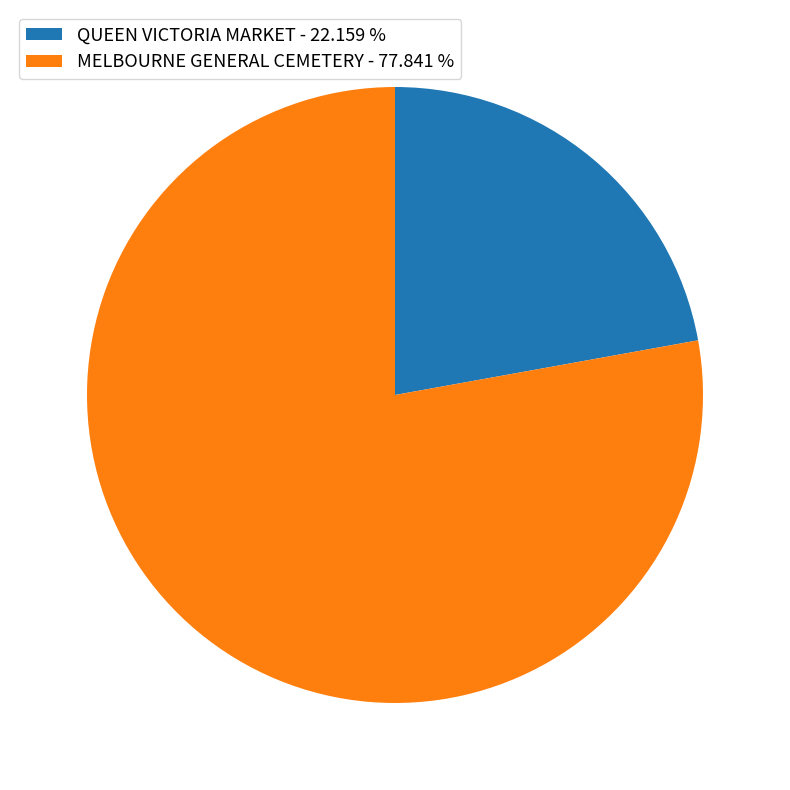

What is the ratio of the value at MELBOURNE GENERAL CEMETERY - 77.841 % to the value at QUEEN VICTORIA MARKET - 22.159 %?

3.5